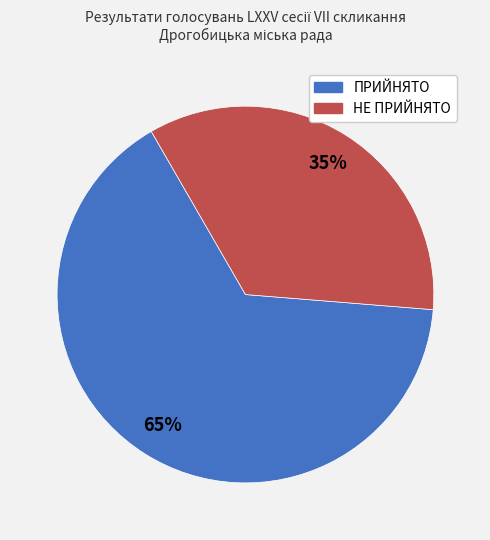

To the nearest percent, what percentage of the pie is ПРИЙНЯТО?

65%